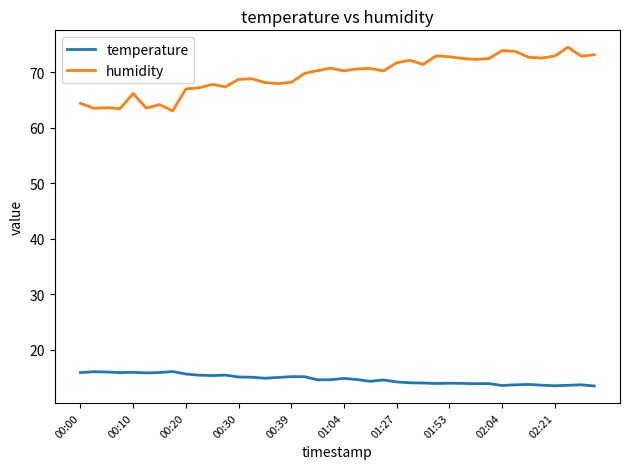

What is the lowest value of the temperature series?

13.5